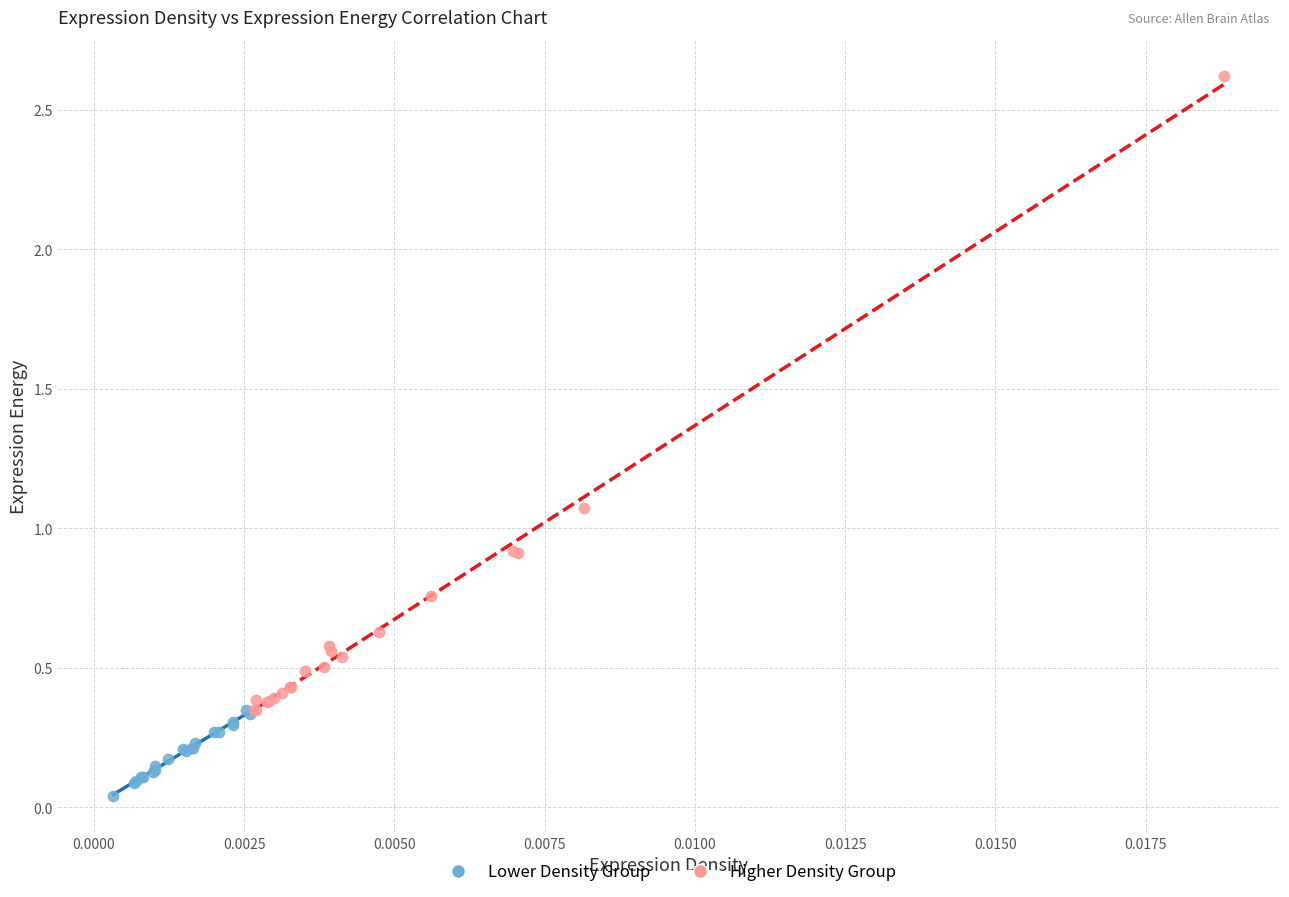

What are all the series names shown in the legend?

Lower Density Group, Higher Density Group